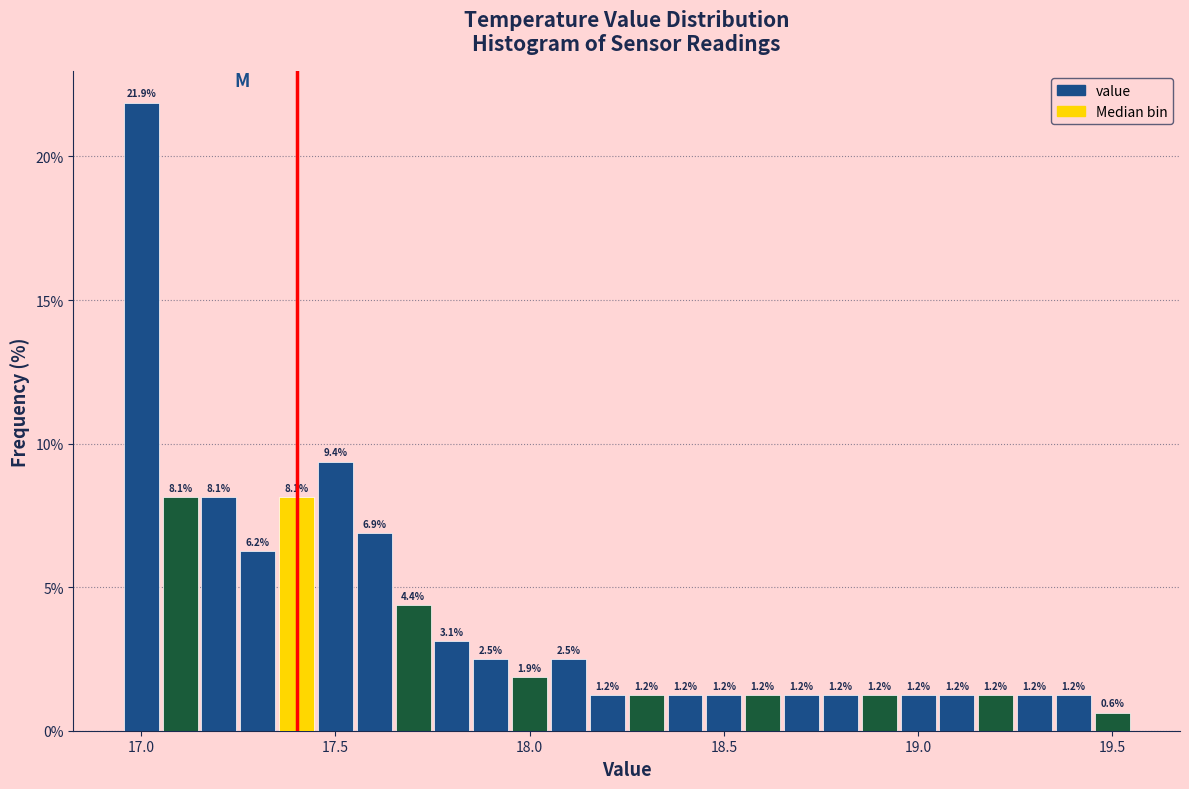

Around what value on the x-axis is the tallest bar? Give the approximate position of its centre, as read against the axis.

17.00